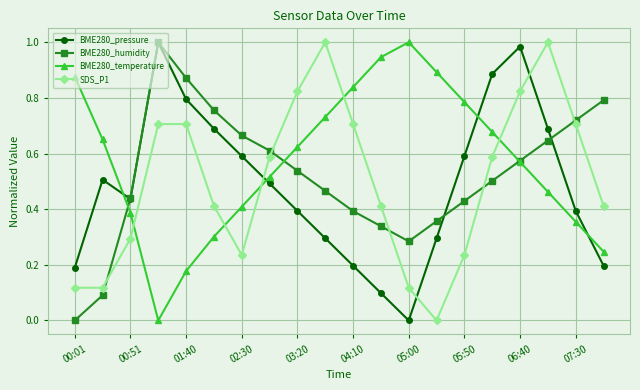

Which series has the largest total across all categories?

BME280_temperature